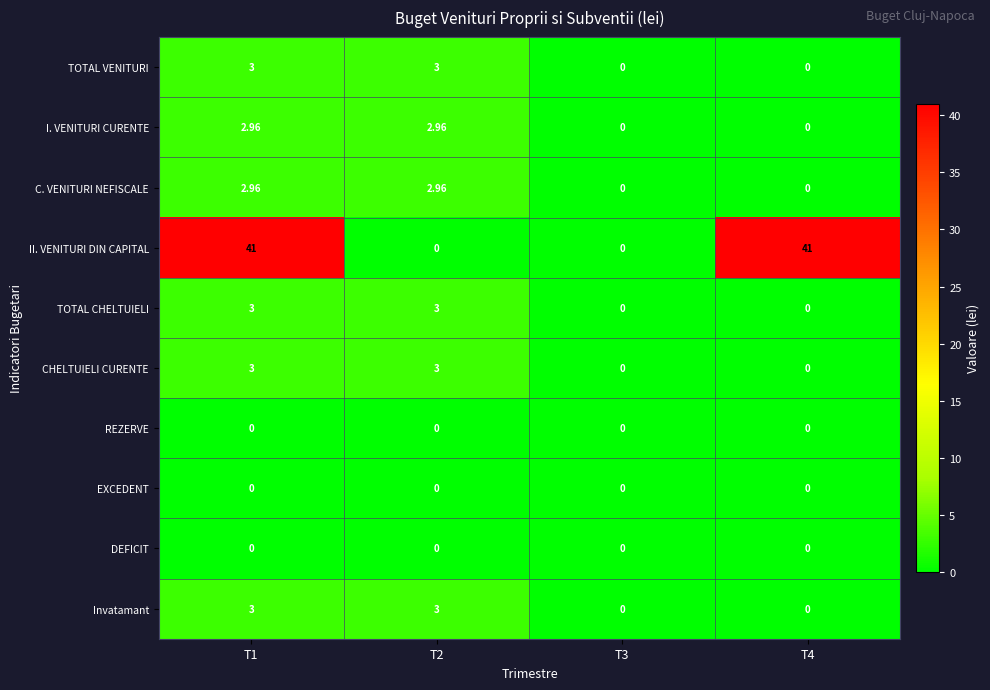

At how many categories does at least one series exceed 6?

2